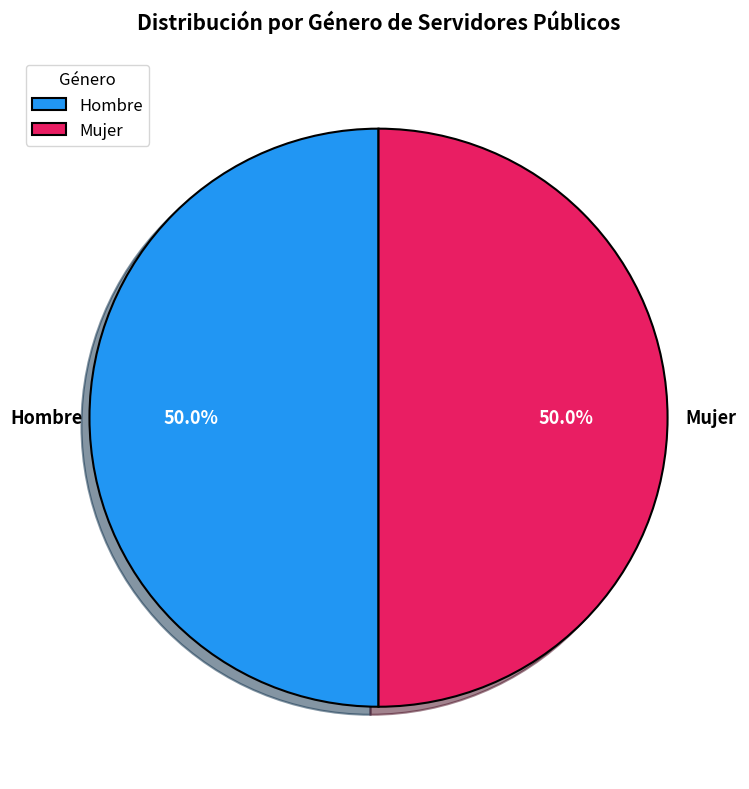

What percentage do Mujer and Hombre together represent?

100.0%